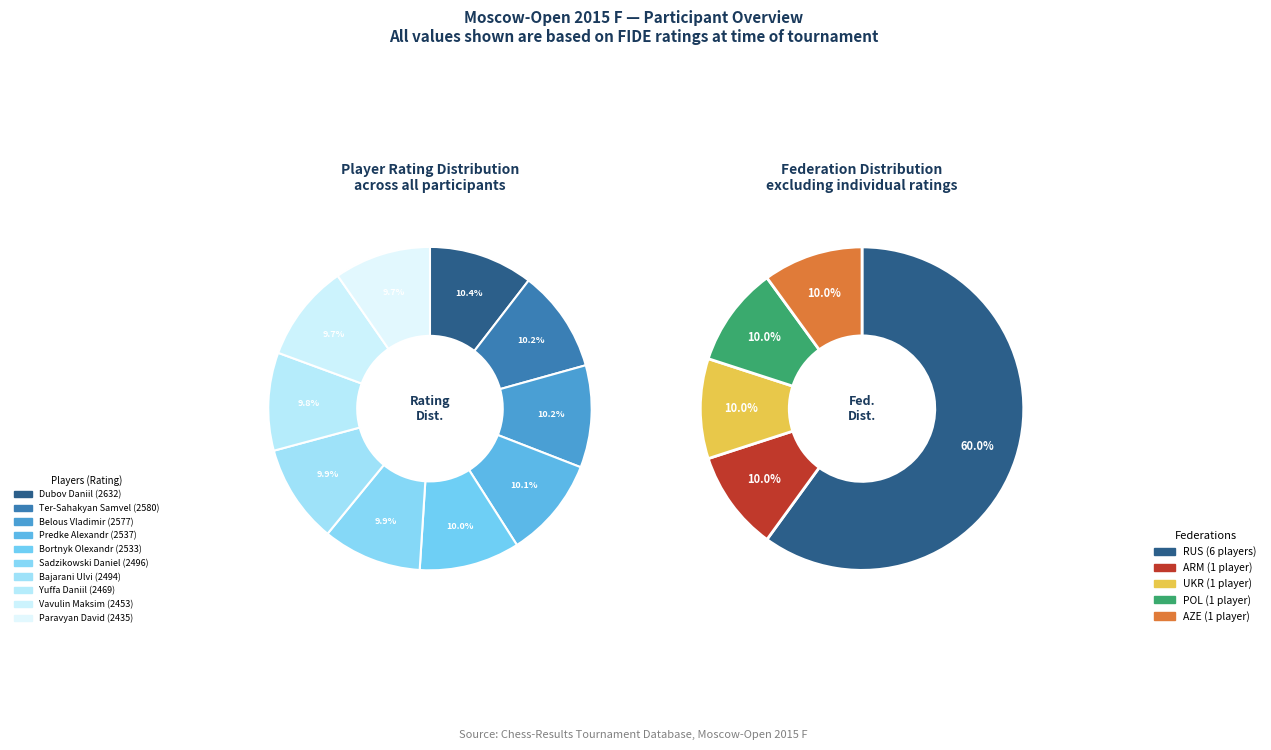

Is it true that Ter-Sahakyan Samvel is 1% of the pie?

False